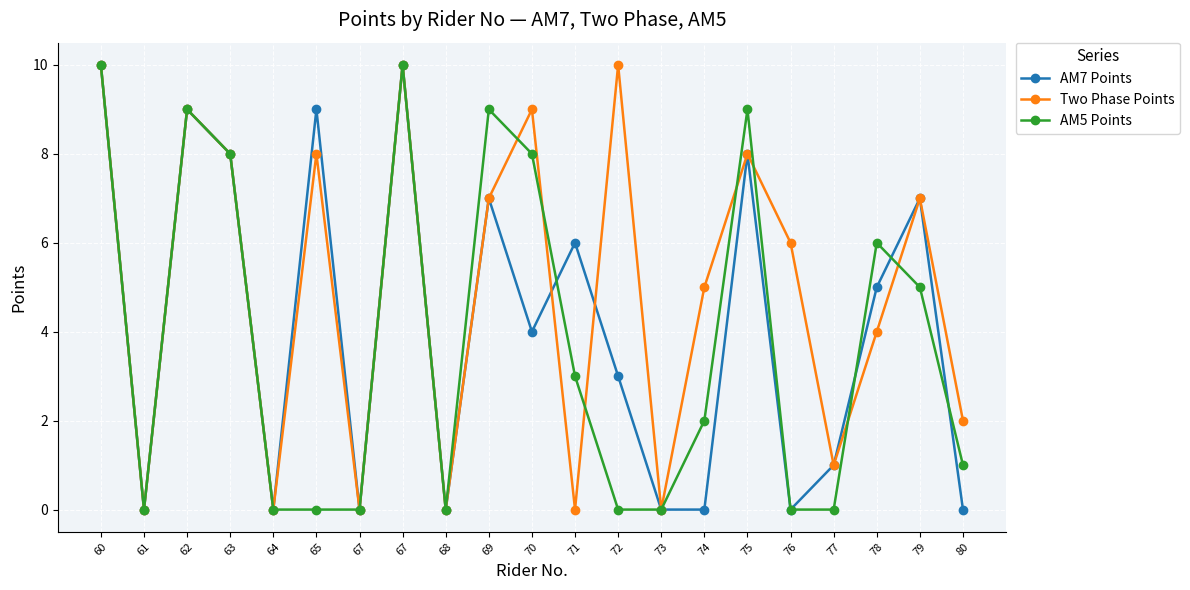

What is the sum of all AM7 Points values?

87